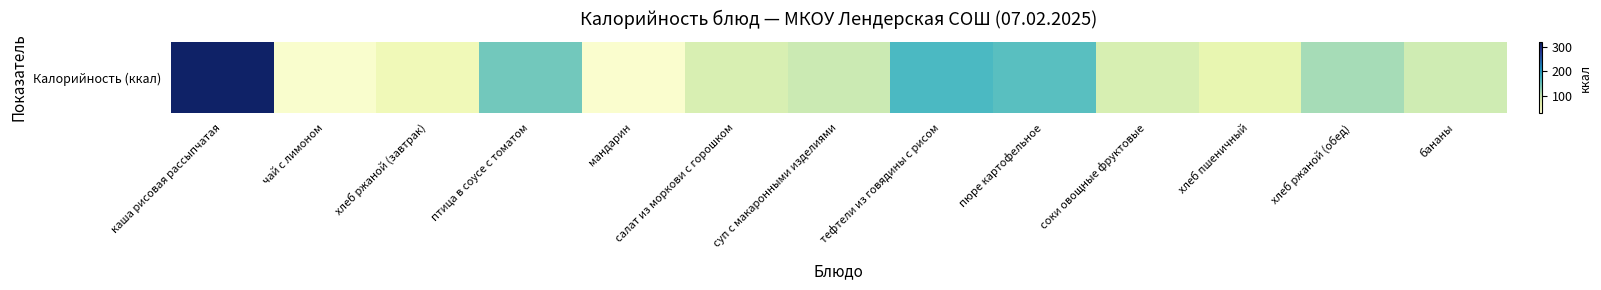

Where does the data first go above 94?

каша рисовая рассыпчатая